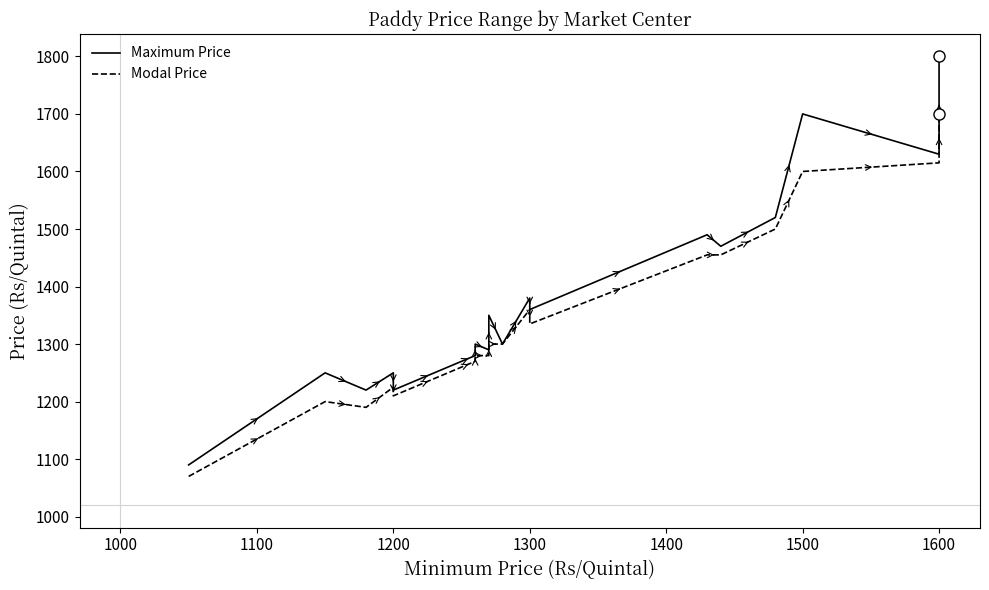

What is the value of the Maximum Price point at the 13th from the left?

1360